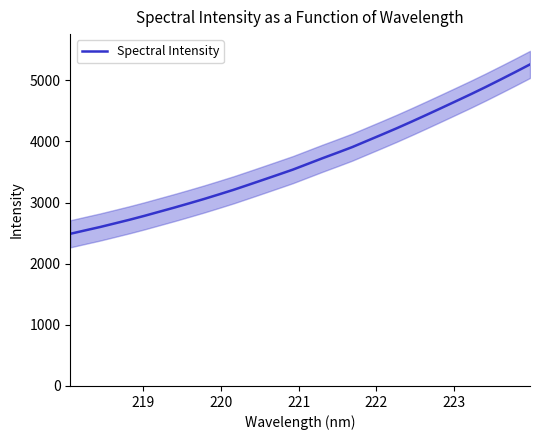

What is the difference between the maximum and minimum values?

2770.8